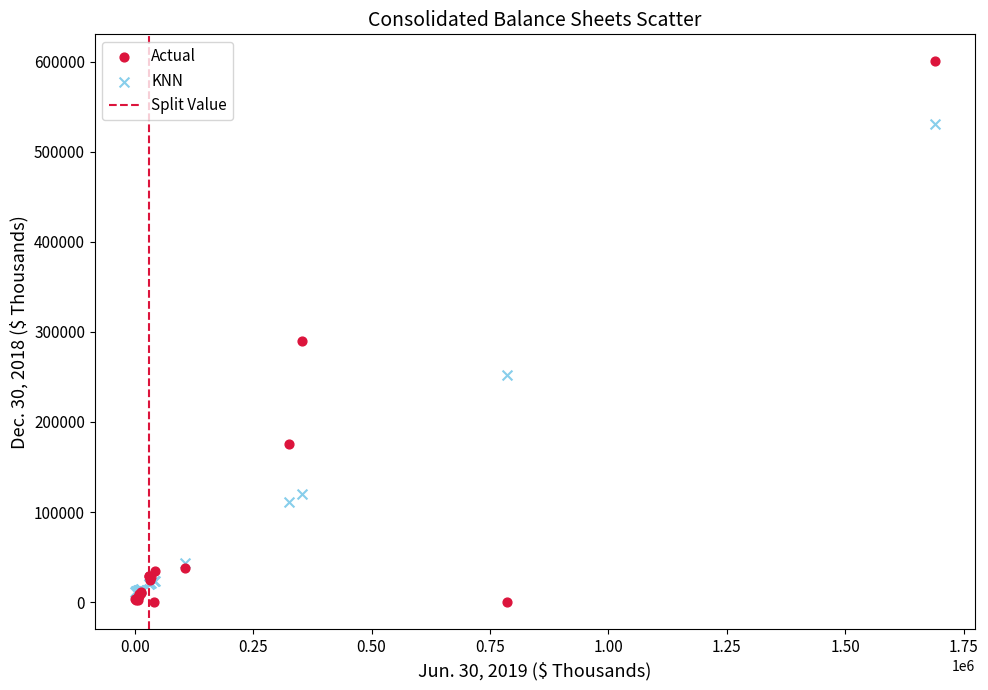

Which series reaches the maximum Y coordinate?

Actual